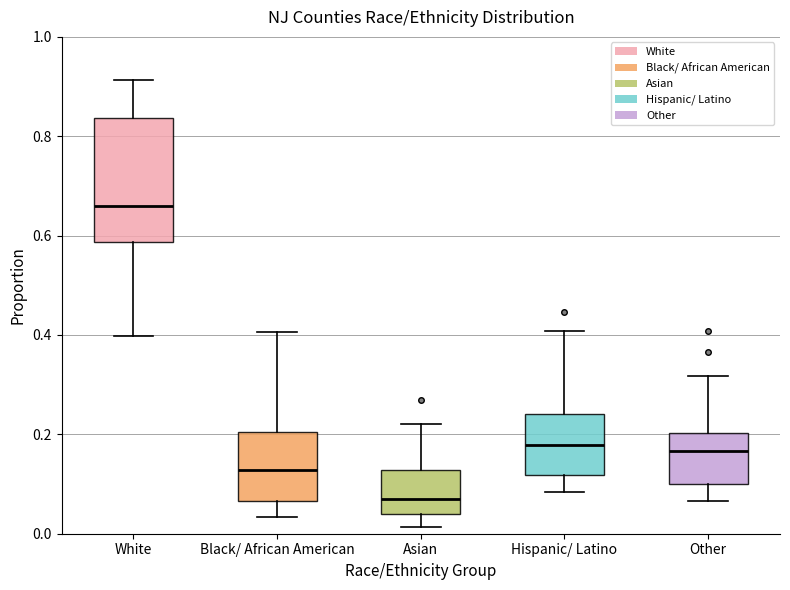

Where is the lower edge of the box for Other on the y-axis? The values are not printed on the chart, so give them approximately, as read against the axis.

0.10